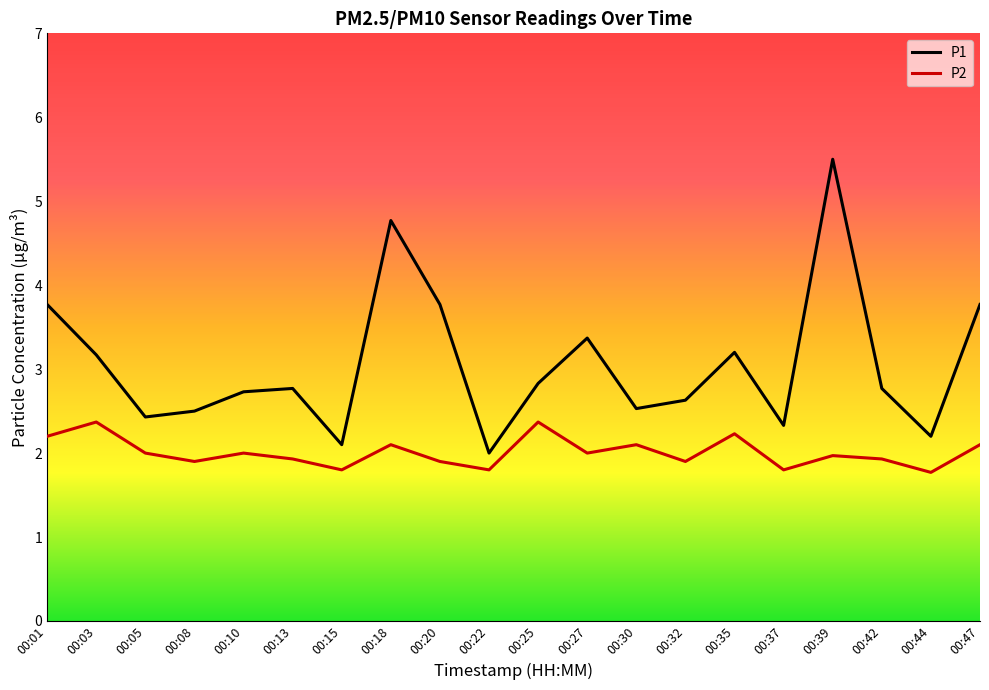

Reading right to left, list all the values displayed in this chart.

P1: 00:47=3.8	00:44=2.2	00:42=2.8	00:39=5.5	00:37=2.3	00:35=3.2	00:32=2.6	00:30=2.5	00:27=3.4	00:25=2.8	00:22=2.0	00:20=3.8	00:18=4.8	00:15=2.1	00:13=2.8	00:10=2.7	00:08=2.5	00:05=2.4	00:03=3.2	00:01=3.8
P2: 00:47=2.1	00:44=1.8	00:42=1.9	00:39=2.0	00:37=1.8	00:35=2.2	00:32=1.9	00:30=2.1	00:27=2.0	00:25=2.4	00:22=1.8	00:20=1.9	00:18=2.1	00:15=1.8	00:13=1.9	00:10=2.0	00:08=1.9	00:05=2.0	00:03=2.4	00:01=2.2